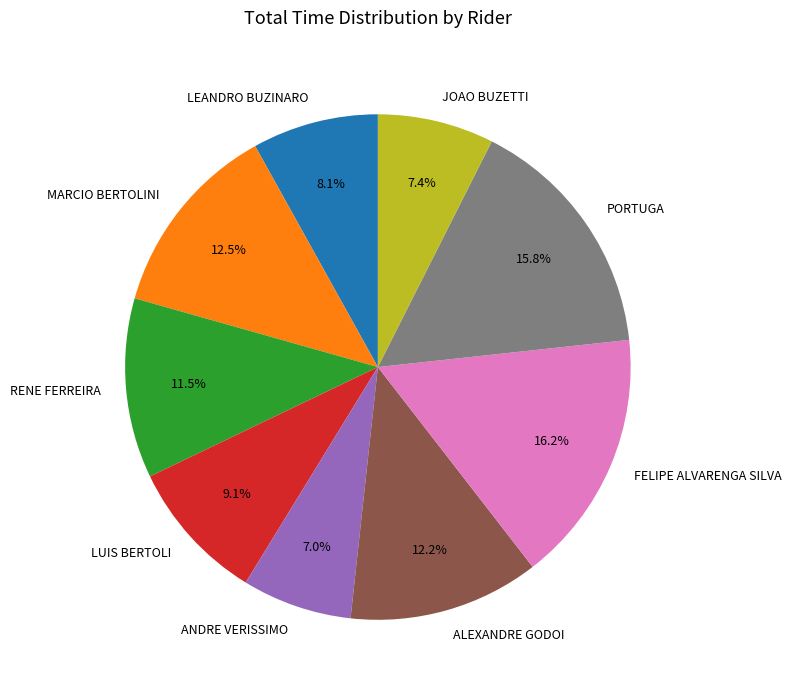

Is ANDRE VERISSIMO the majority of the pie?

No